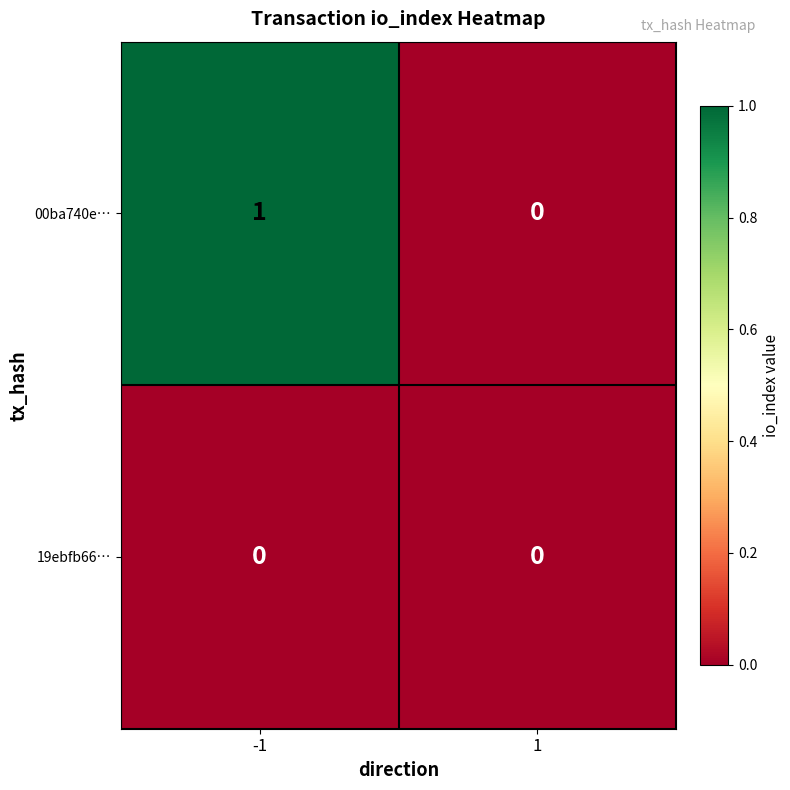

How many categories are shown in the chart?

2